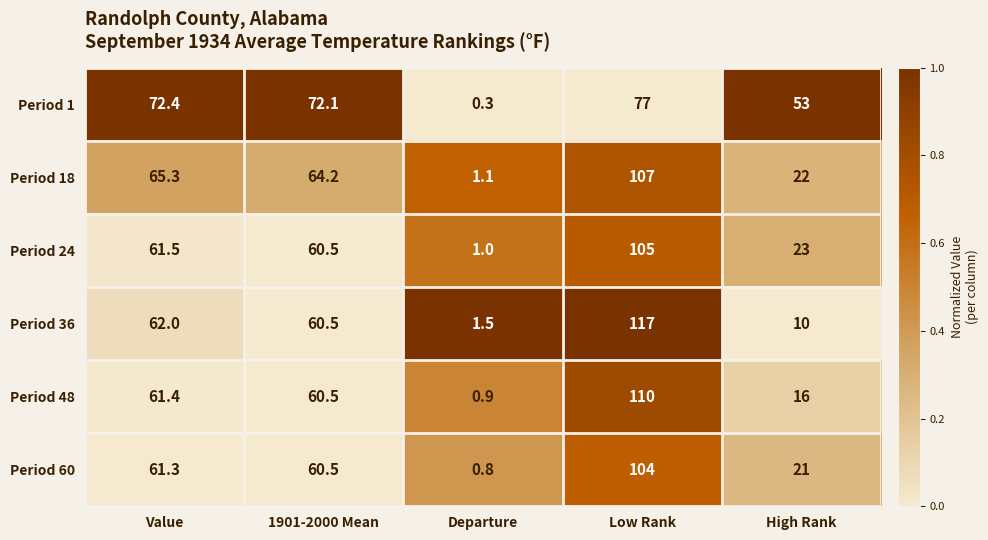

What is the lowest value of the Period 36 series?

1.5